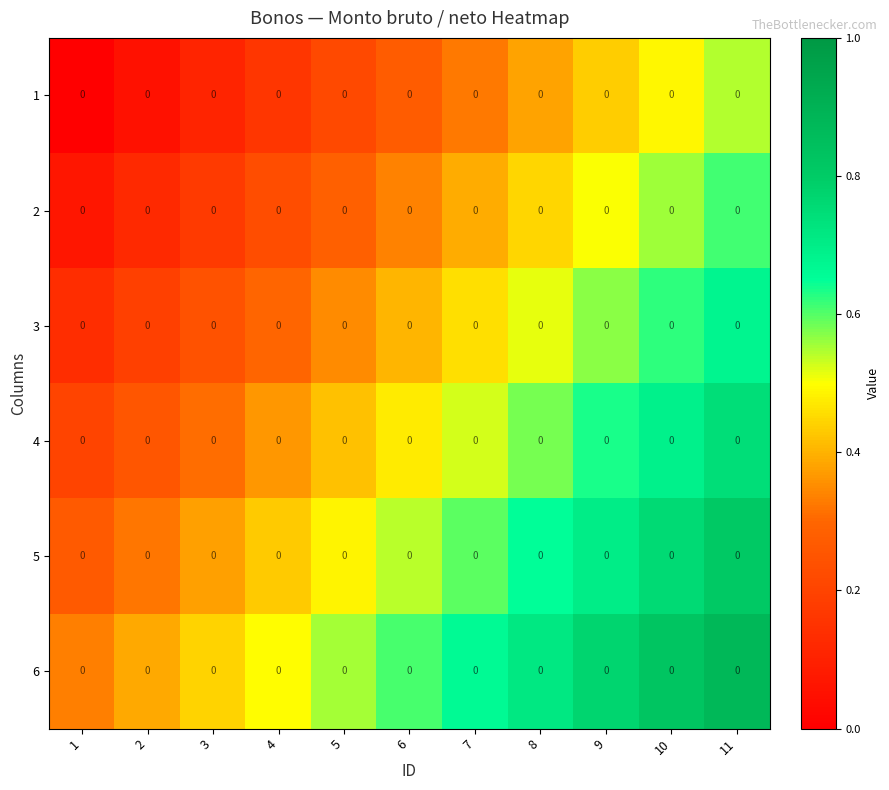

Where is 5 nearest to the value 0?

1